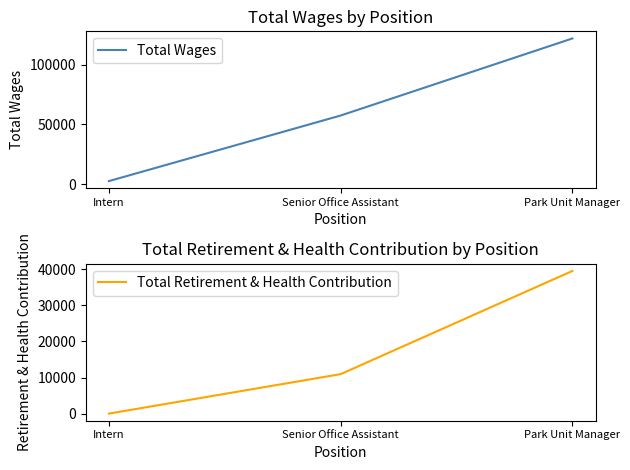

How many series are shown in this chart?

2